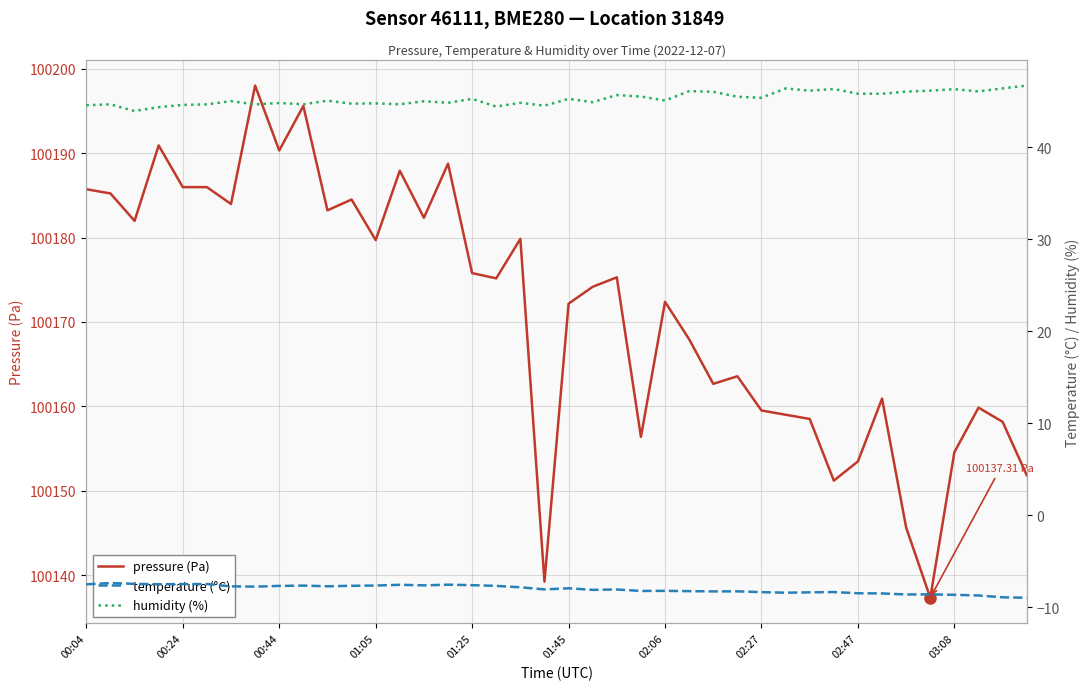

True or false: humidity (%) and pressure (Pa) cross at least once.

False